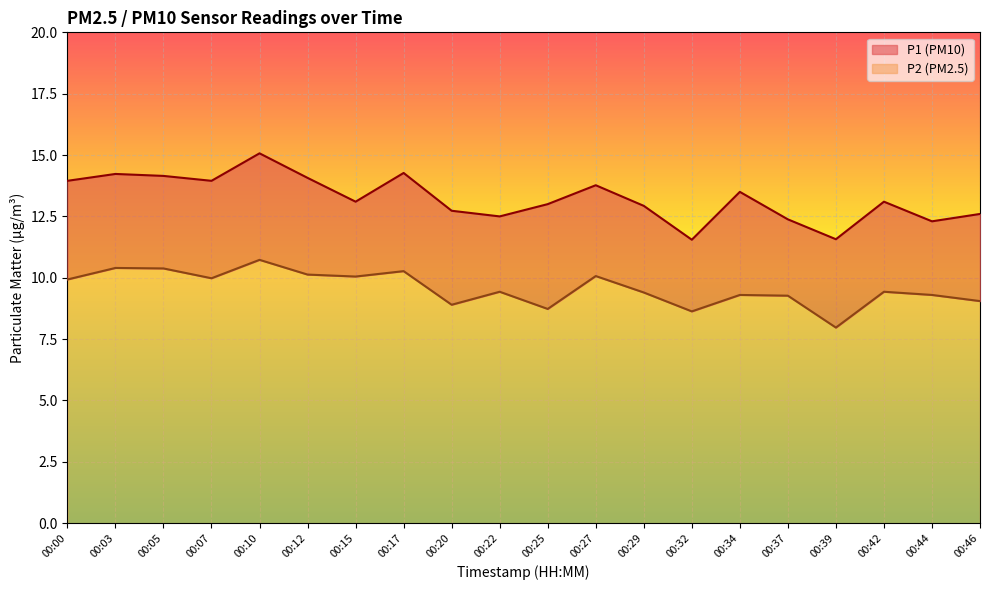

Which series has the largest total across all categories?

P1